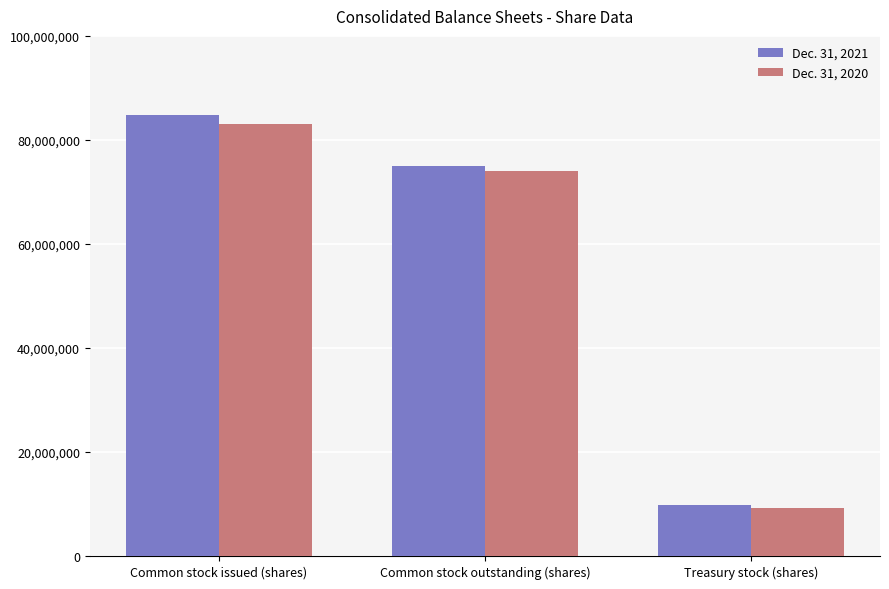

Reading left to right, extract all data points from this chart.

Dec. 31, 2021: 84746194	75033352	9712842
Dec. 31, 2020: 83143176	73986566	9156610